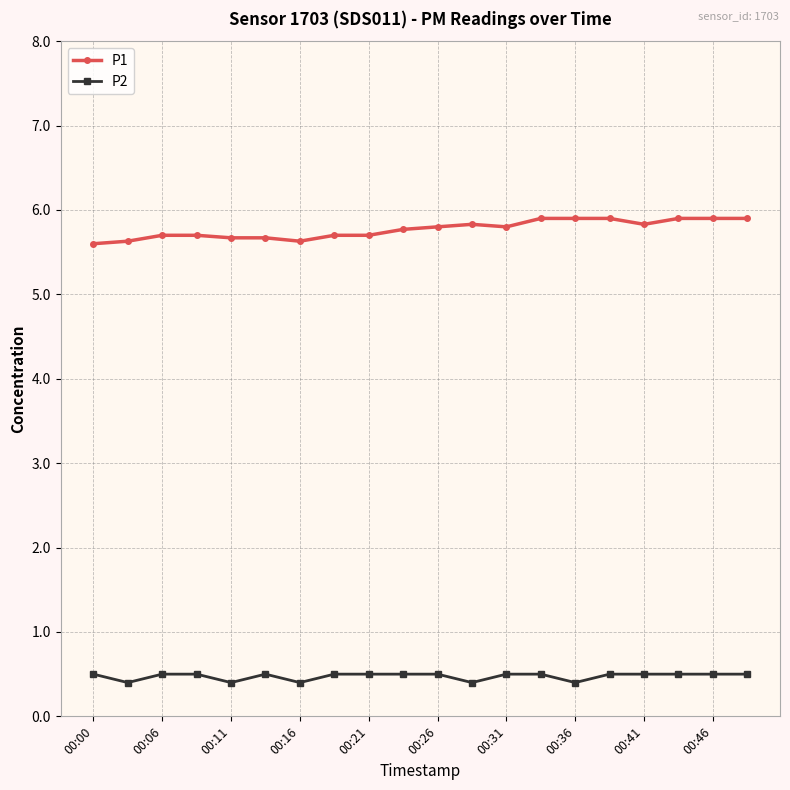

Rank the series by their maximum value, from lowest to highest.

P2, P1